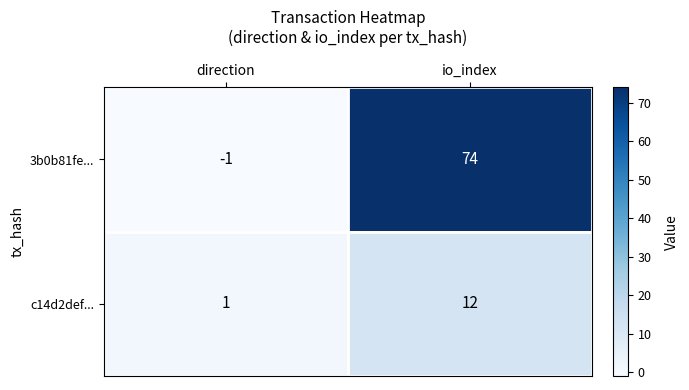

What is the sum of the c14d2def... values at io_index and direction?

13